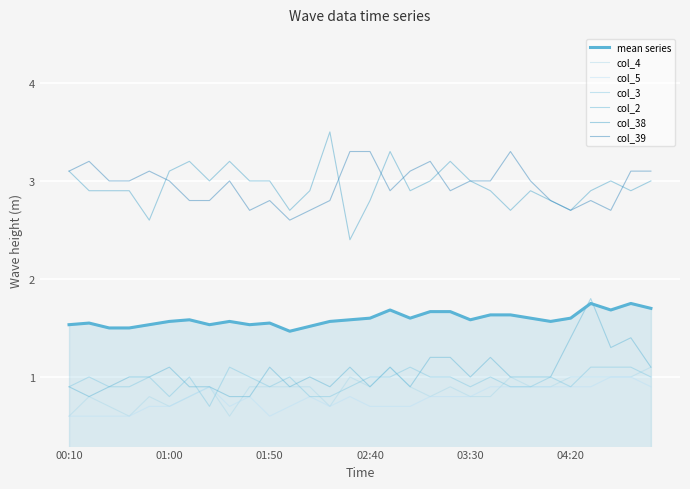

Is this an area chart (filled region under the line)?

Yes